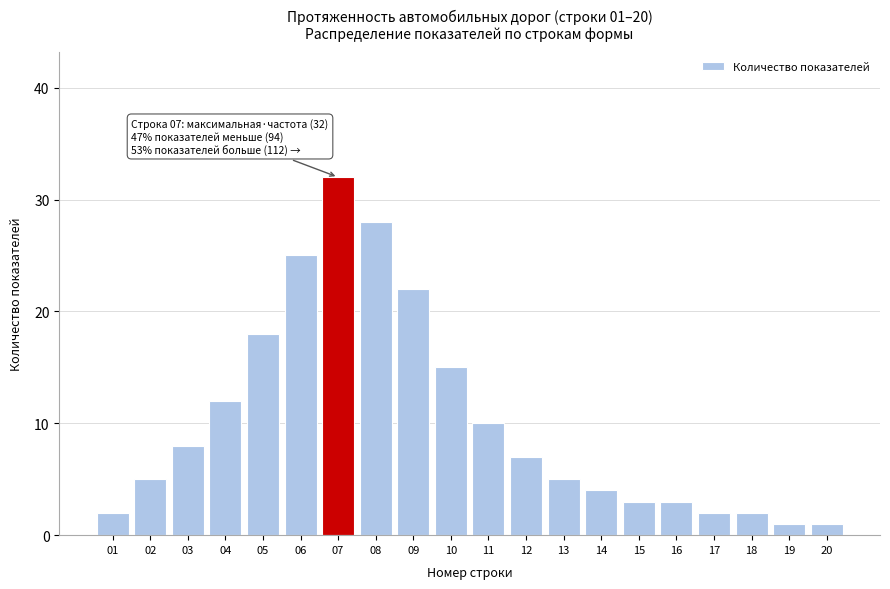

Reading left to right, list all the values displayed in this chart.

01=2	02=5	03=8	04=12	05=18	06=25	07=32	08=28	09=22	10=15	11=10	12=7	13=5	14=4	15=3	16=3	17=2	18=2	19=1	20=1